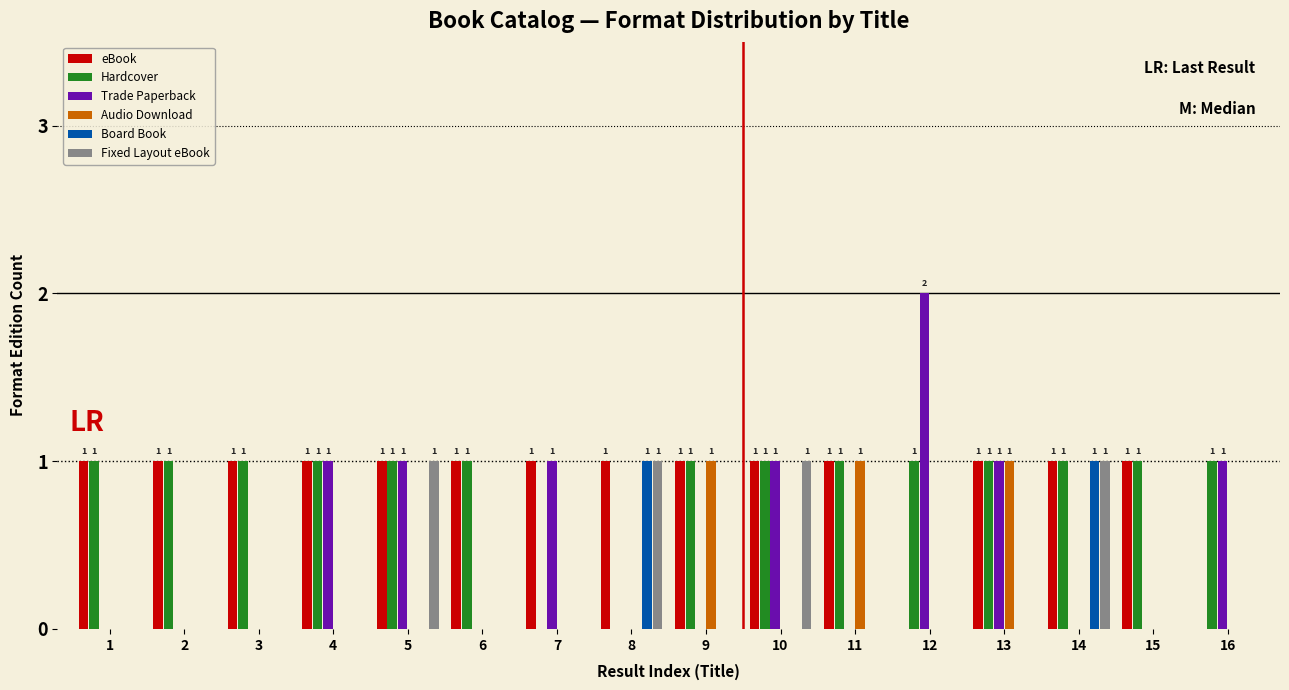

What is the total value across all series at 5?

4